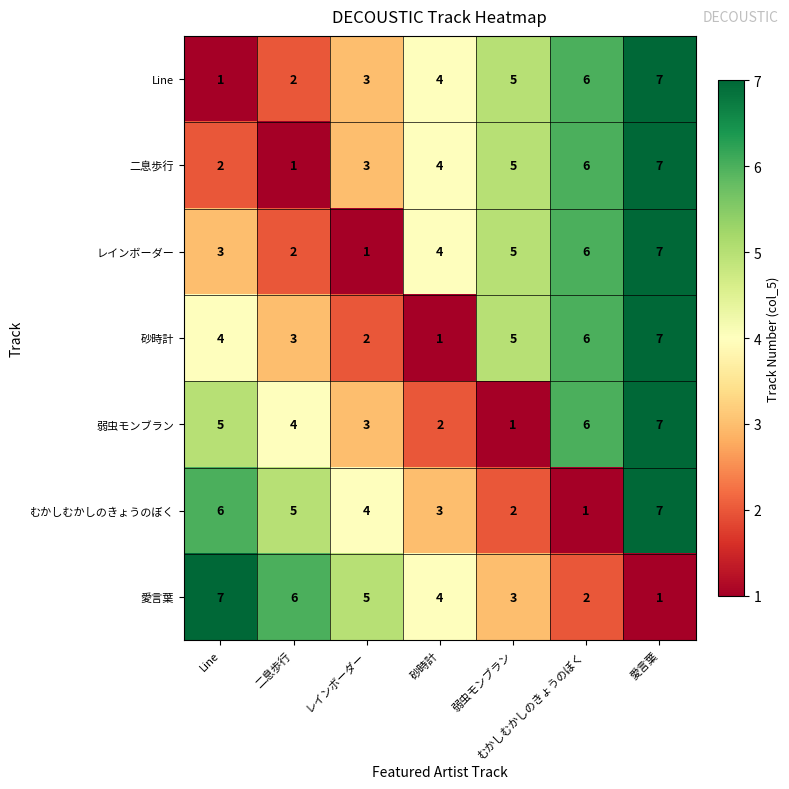

How many categories are shown in the chart?

7